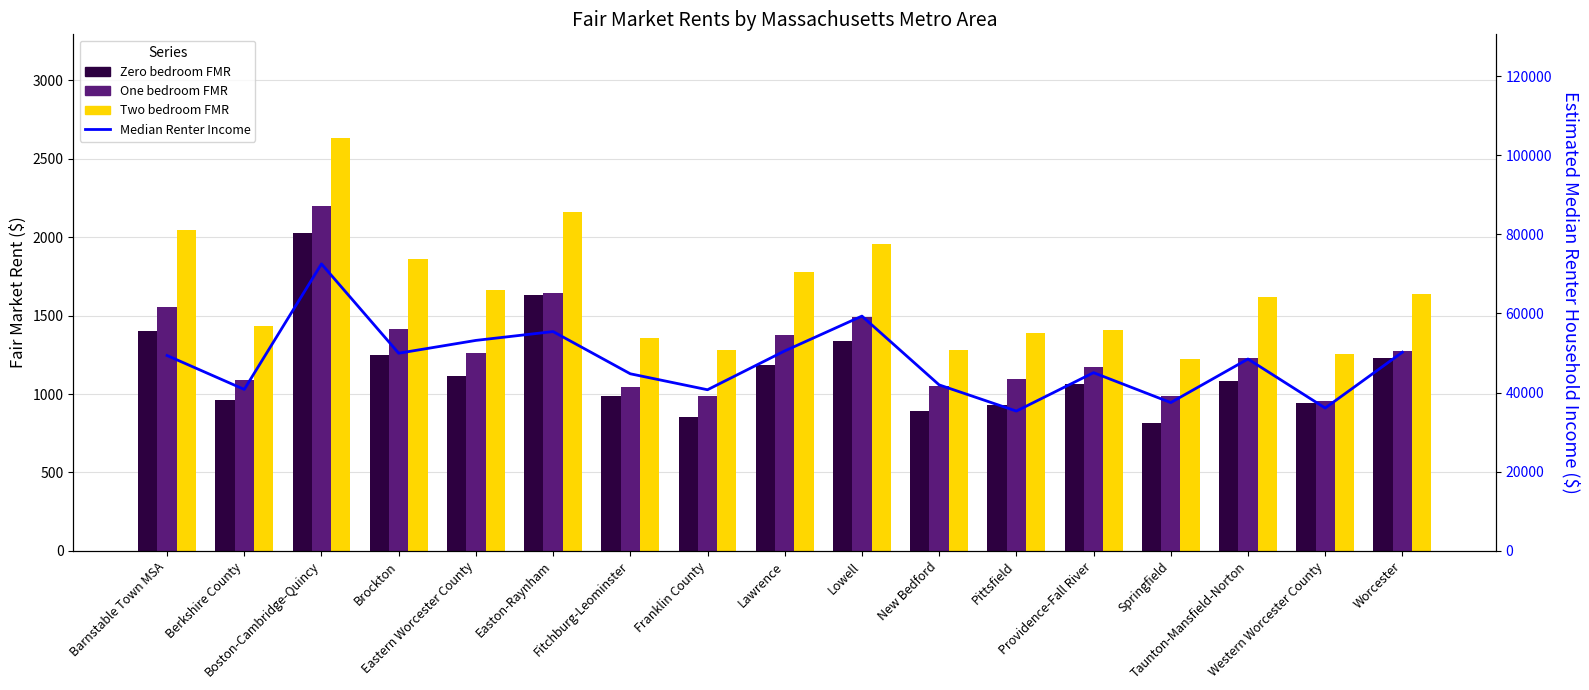

What are all the series names shown in the legend?

Zero bedroom FMR, One bedroom FMR, Two bedroom FMR, Median Renter Income